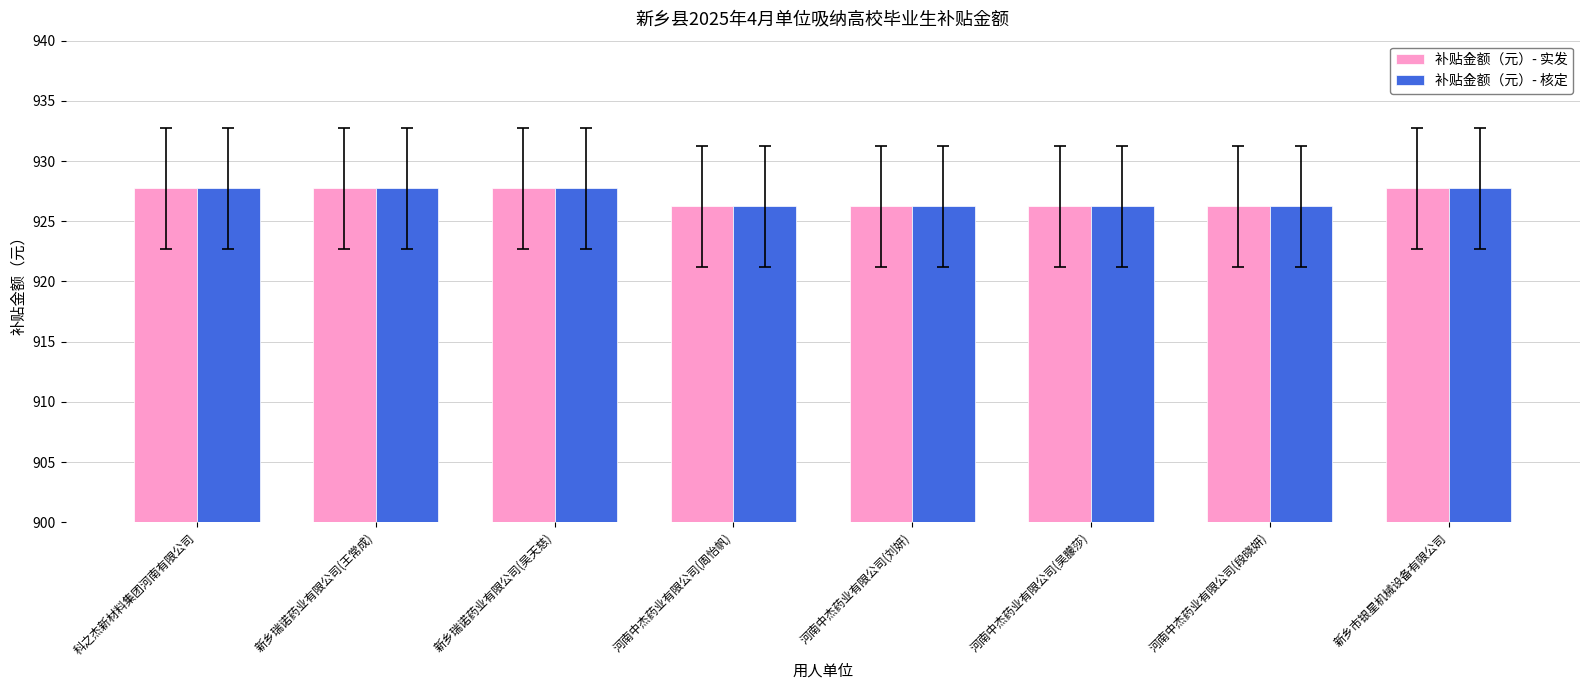

Read the 补贴金额（元）- 实发 value at 河南中杰药业有限公司(吴朦莎).

926.2